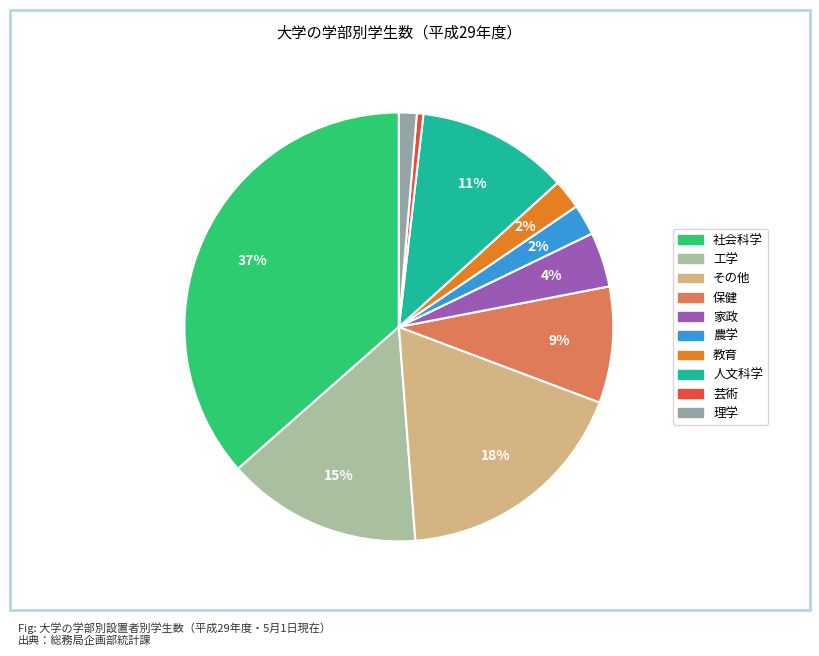

What is the change in value from 保健 to 農学?

-5834